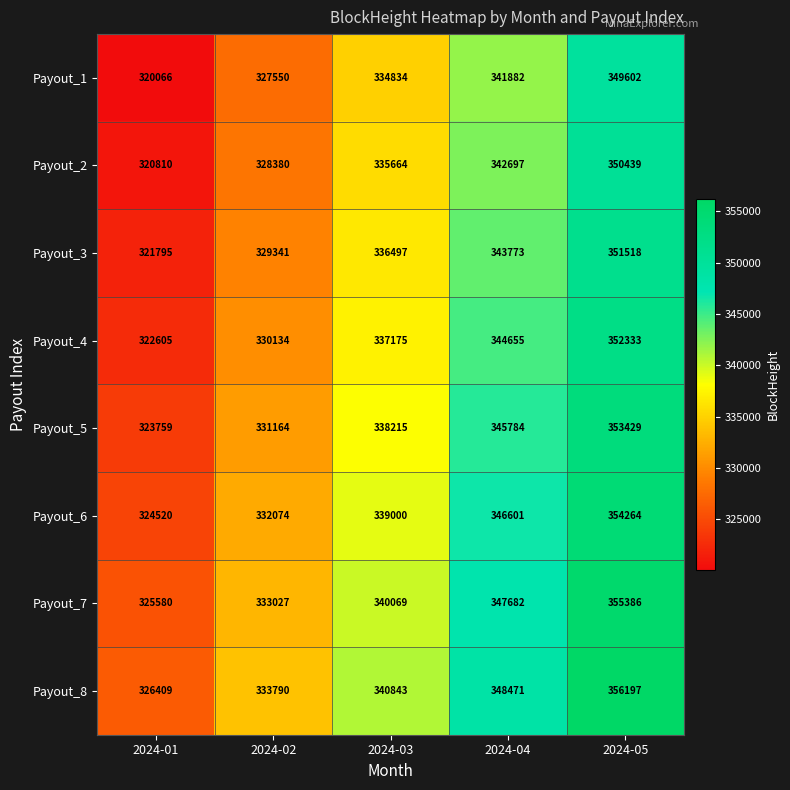

At which category is the sum across all series the highest?

2024-05